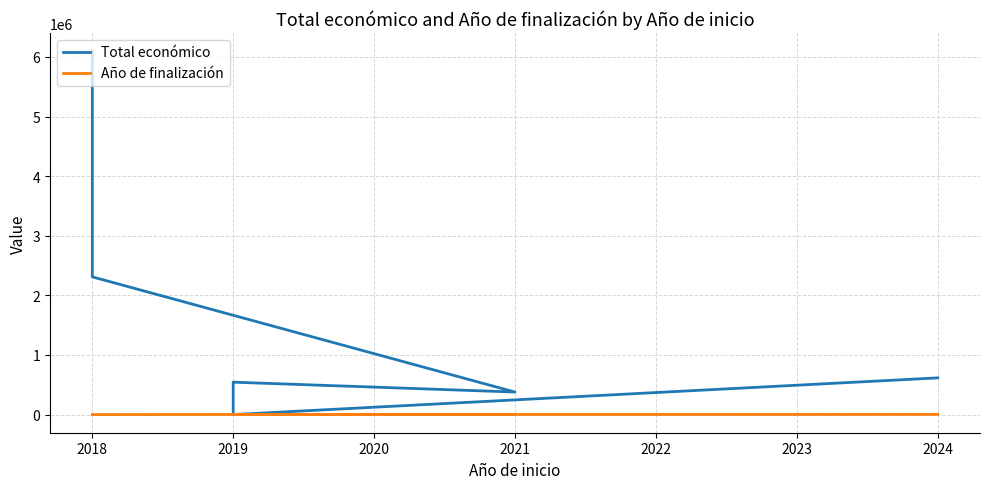

In Total económico, how many points are lower than both neighbors (excluding endpoints)?

2